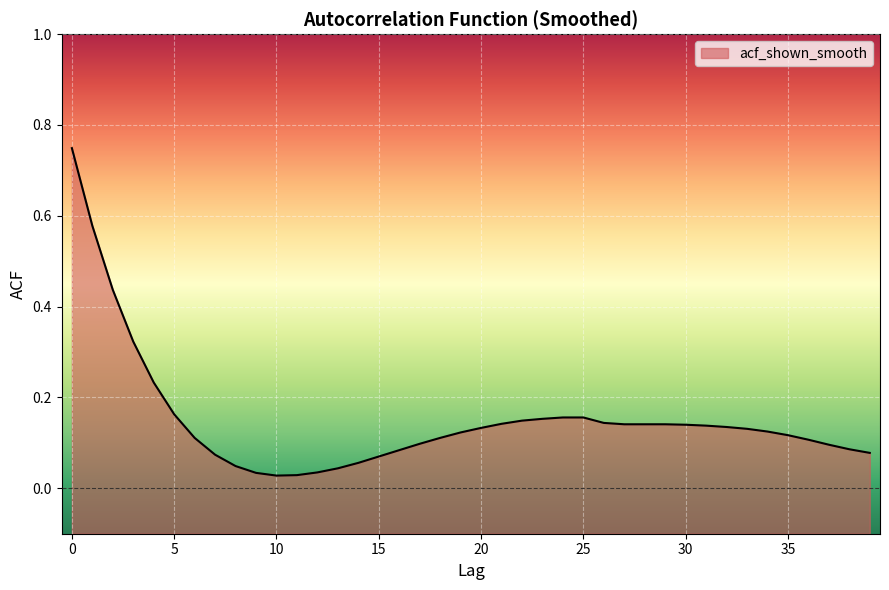

Does the chart display data point markers on the line(s)?

No